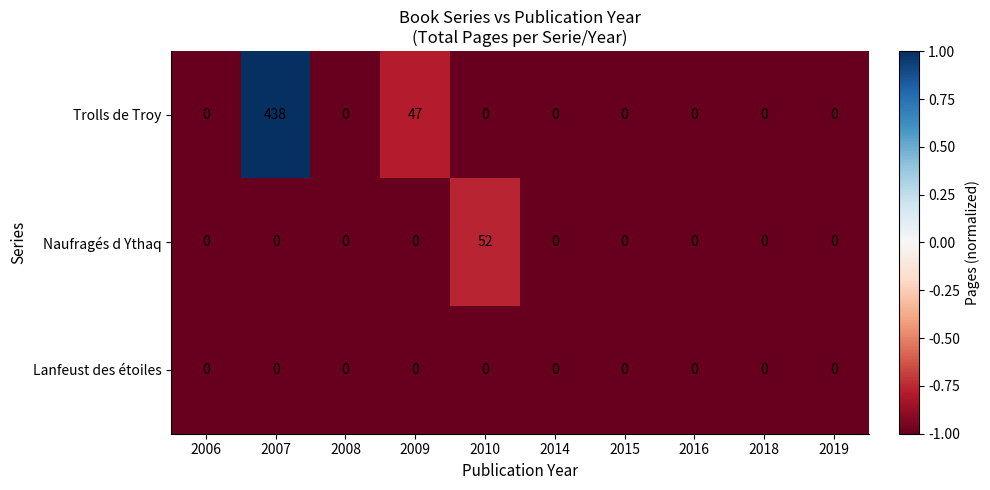

At which label is Trolls de Troy closest to 219?

2009